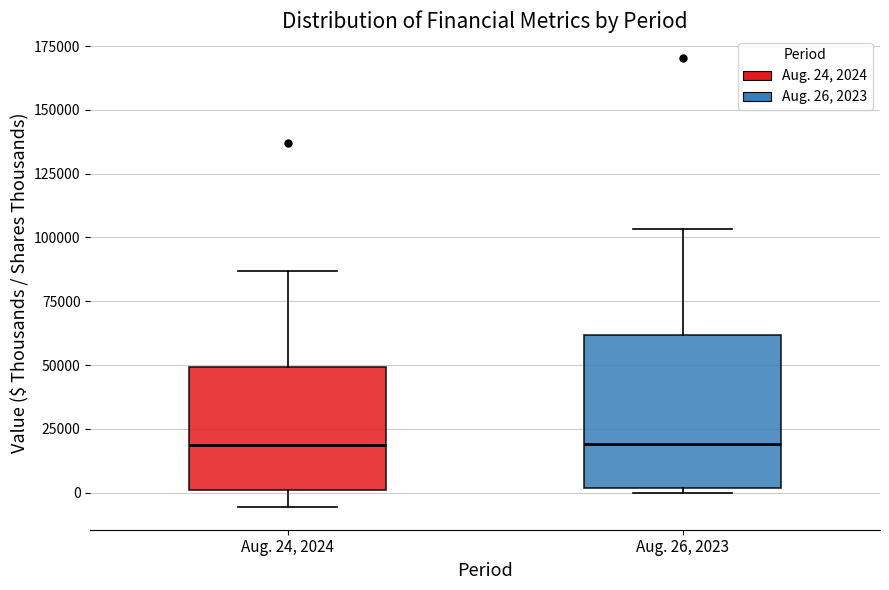

Reading left to right, read every box against the y-axis: the position of its median line, the range the box covers, and the ends of its whiskers. The values are not printed on the chart, so give them approximately, as read against the axis.

Aug. 24, 2024: median 20000, box 0 to 50000, whiskers -5000 to 85000
Aug. 26, 2023: median 20000, box 0 to 60000, whiskers 0 (just below the box's lower edge) to 105000